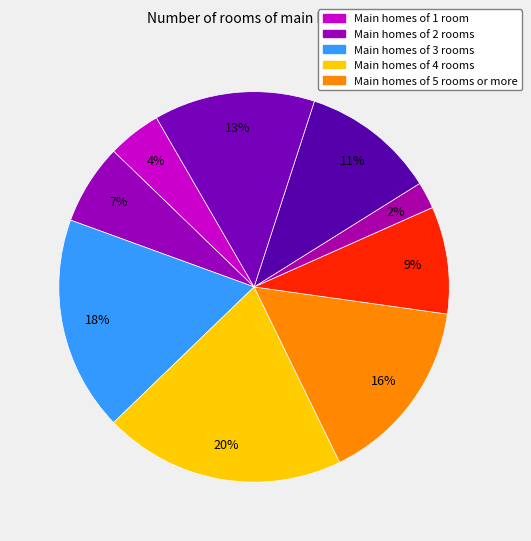

How many segments does this pie chart have?

9